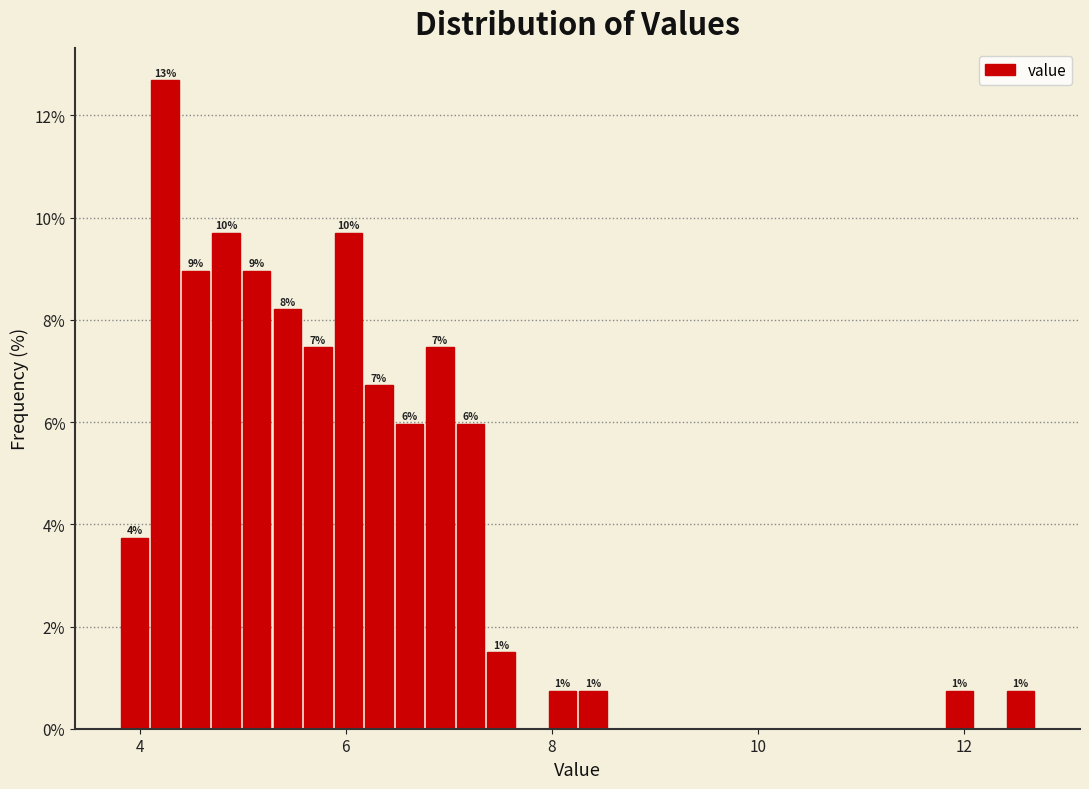

Around what value on the x-axis is the tallest bar? Give the approximate position of its centre, as read against the axis.

4.2